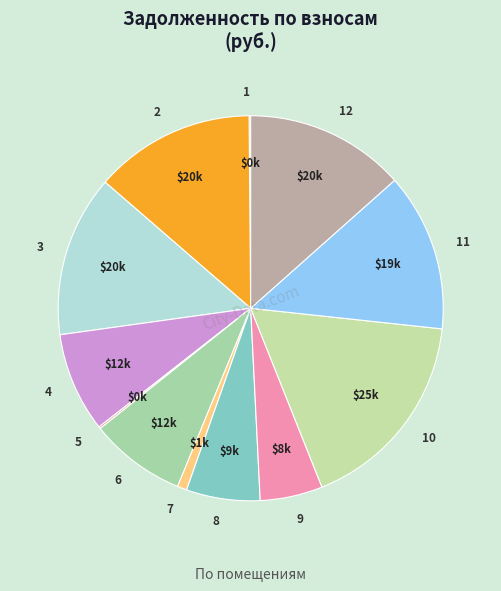

Is the sum of 2 and 3 greater than half?

No